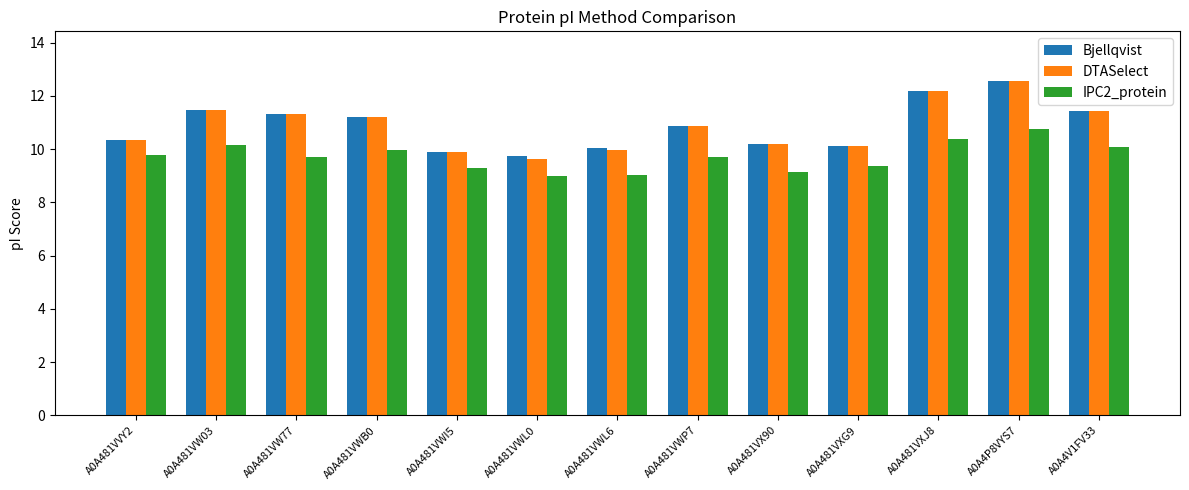

What position from the right is A0A4P8VYS7?

2